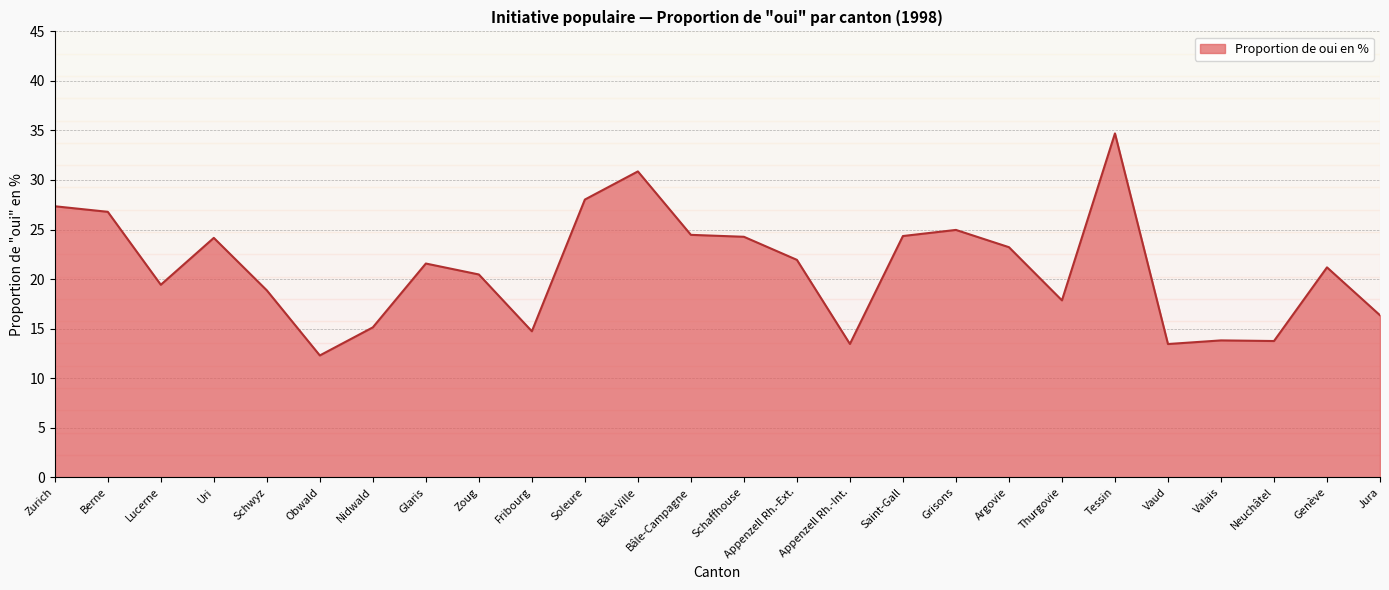

Which has a higher value, Fribourg or Schaffhouse?

Schaffhouse